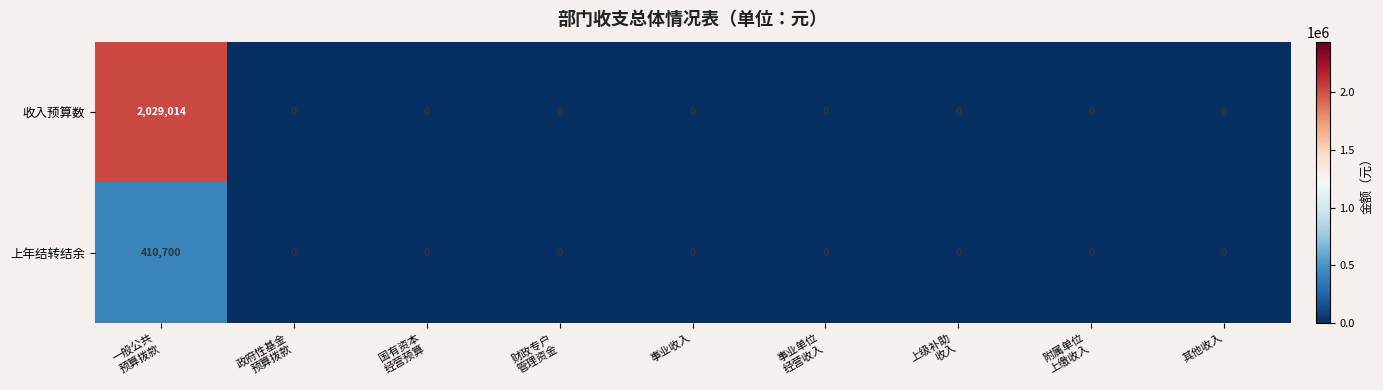

What is the maximum value shown in the chart?

2029014